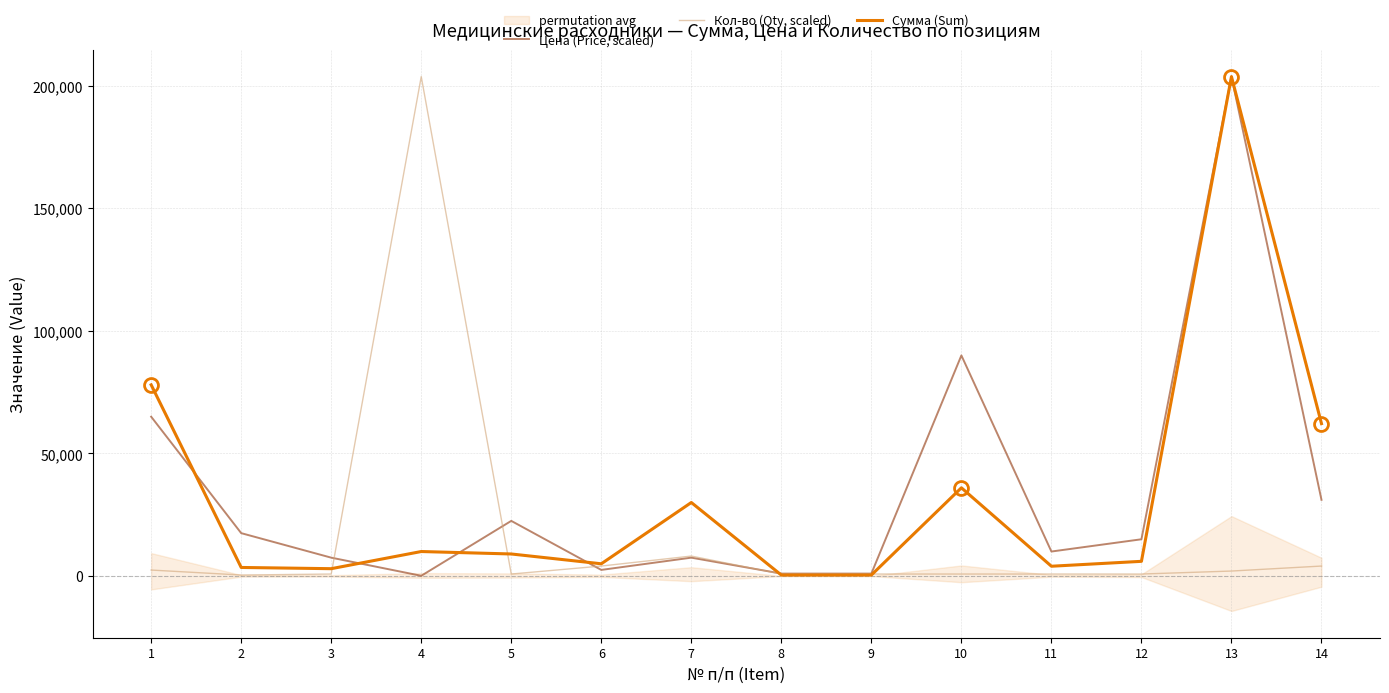

How many interior local peaks does the Кол-во (Qty, scaled) series have?

2